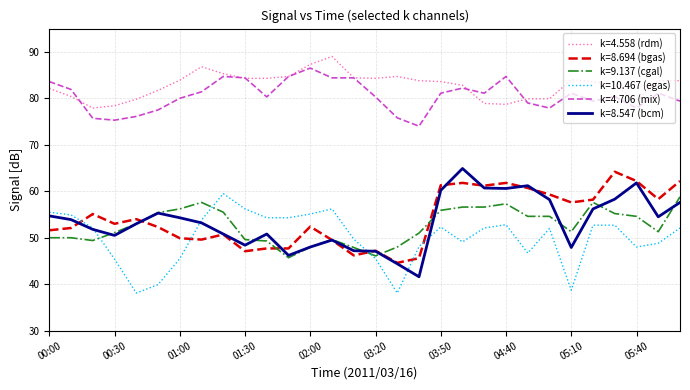

True or false: k=4.558 (rdm) and k=10.467 (egas) intersect in this chart.

False